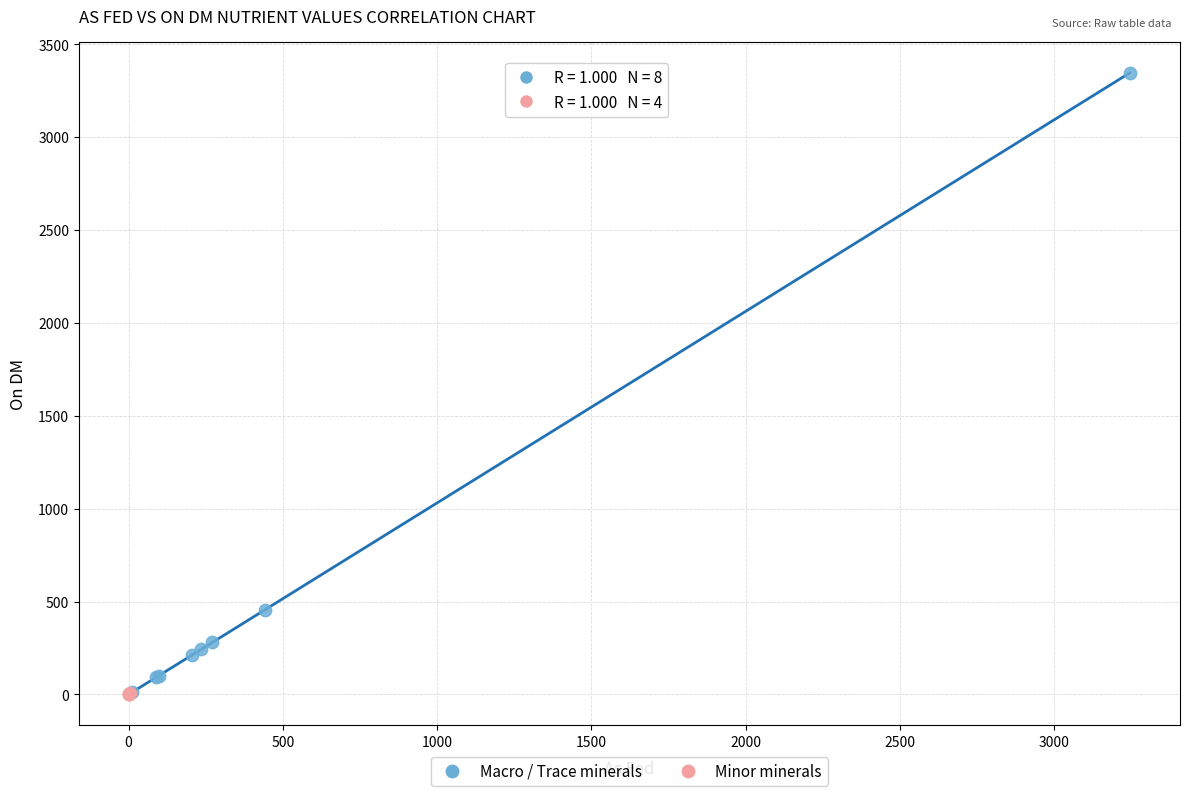

Which series contains the highest Y value?

Macro / Trace minerals